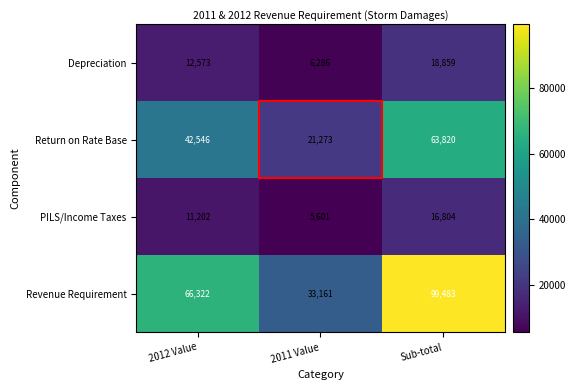

At which category is the sum across all series the highest?

Sub-total